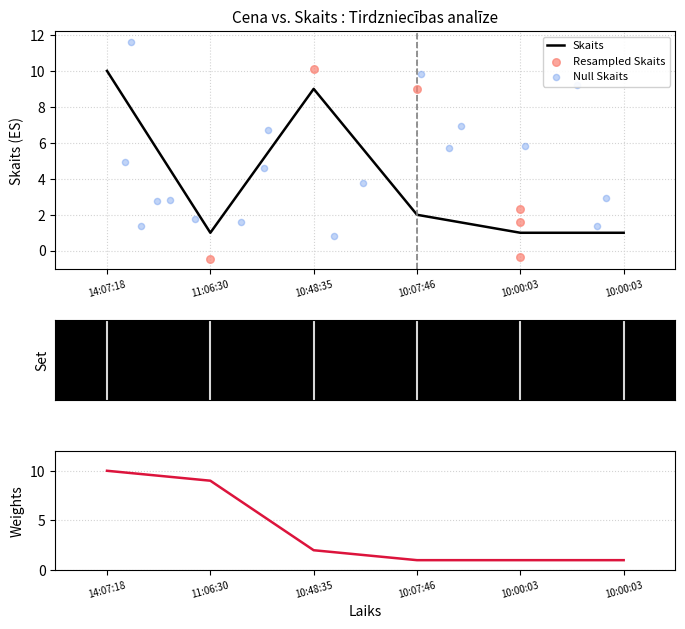

Approximately how many times larger is the value at 10:07:46 compared to 14:07:18?

0.2